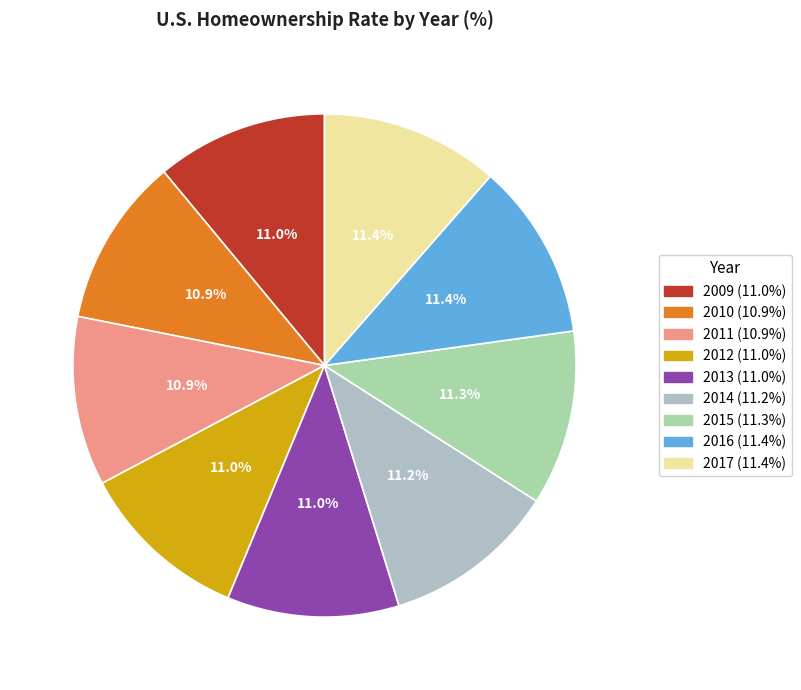

Which has a higher value, 2016 or 2015?

2016